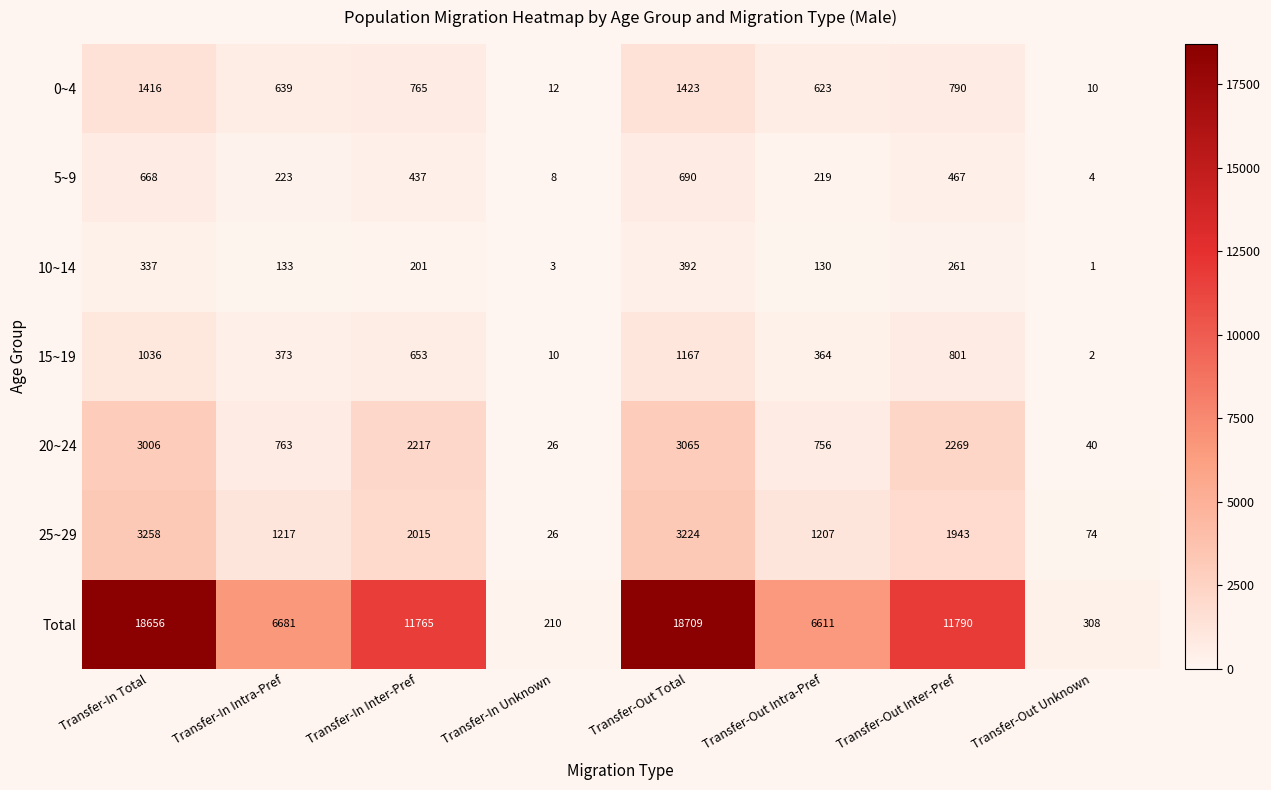

What is the sum of the 5~9 values at Transfer-Out Inter-Pref and Transfer-Out Unknown?

471